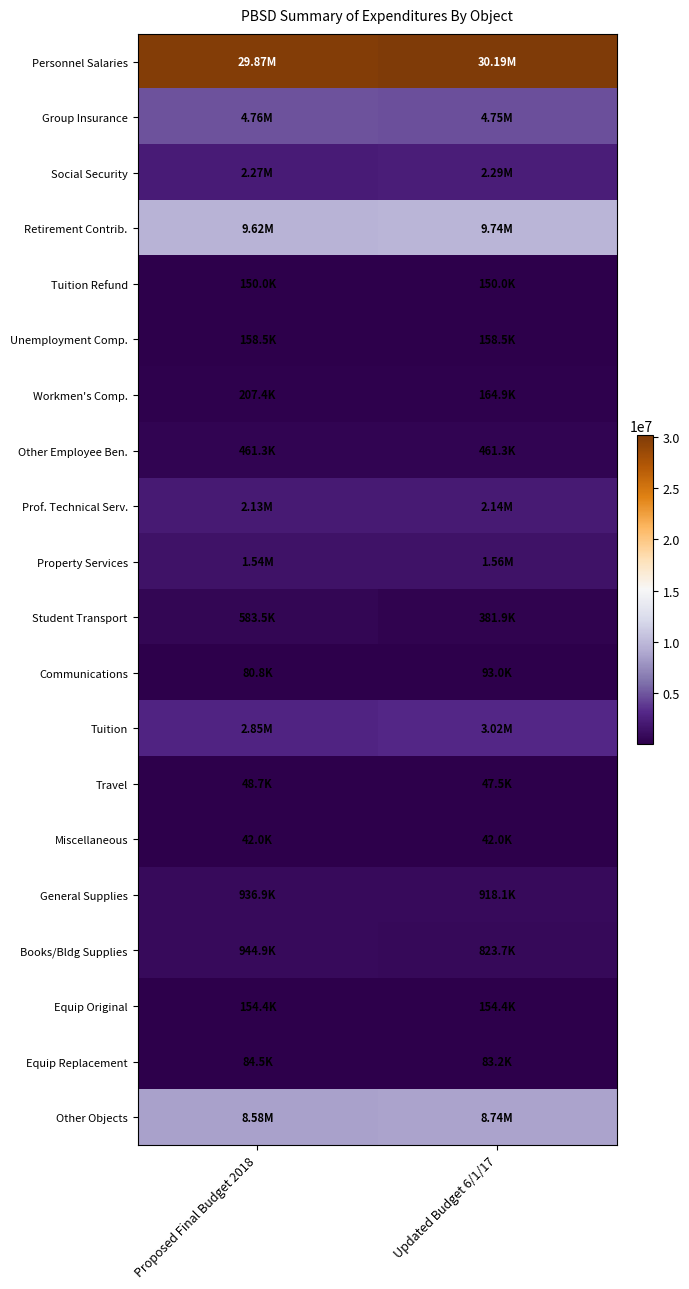

Which label corresponds to the largest value in the chart?

Updated Budget 6/1/17